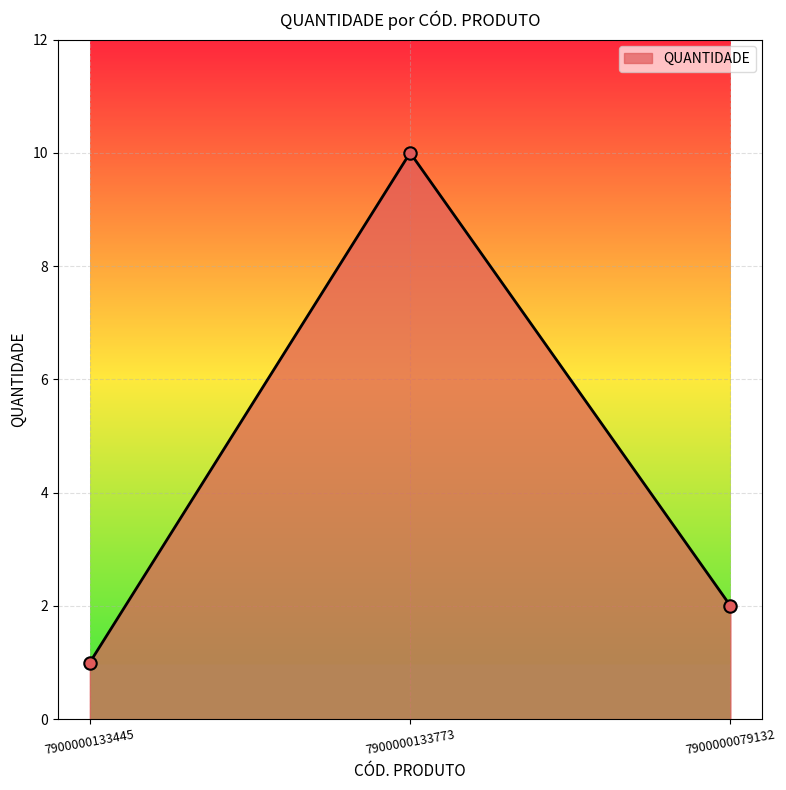

Which has a higher value, 7900000133773 or 7900000079132?

7900000133773